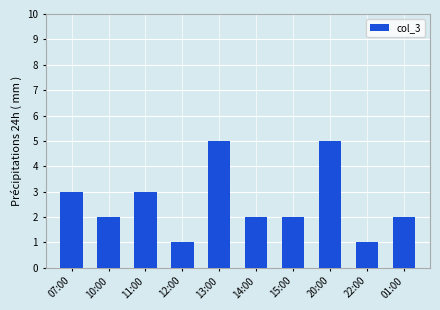

The value at 14:00 is 2. True or false?

True